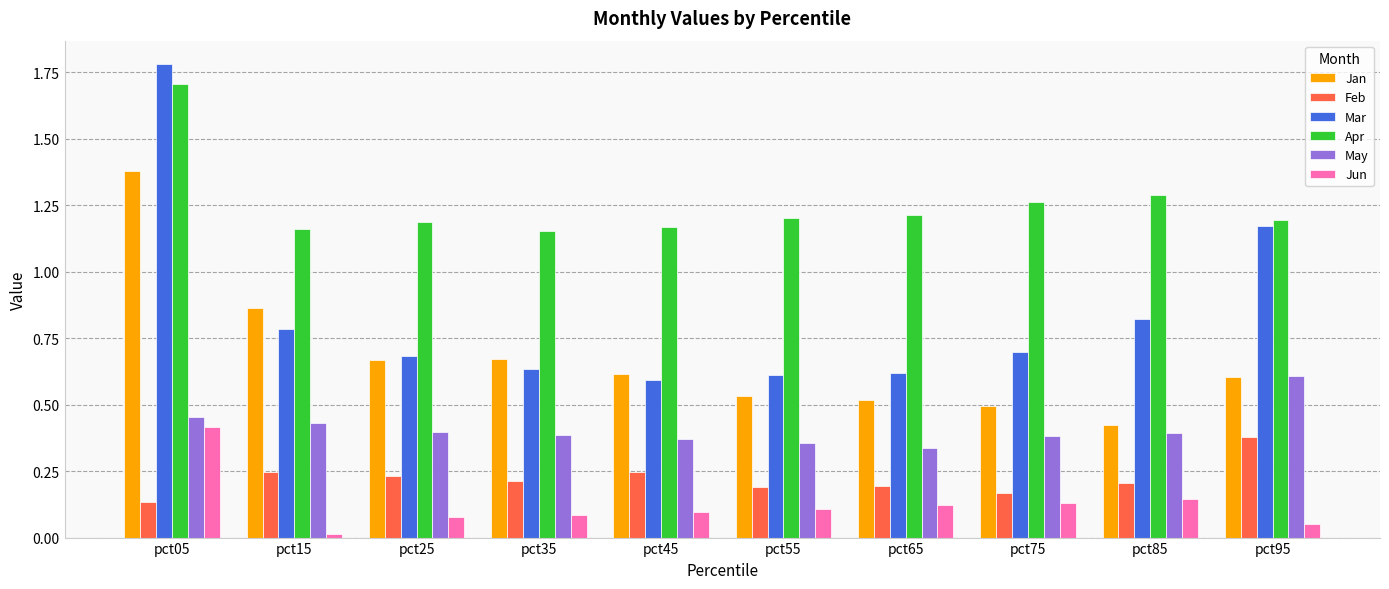

Between pct05 and pct45, which series saw the biggest shift?

Mar